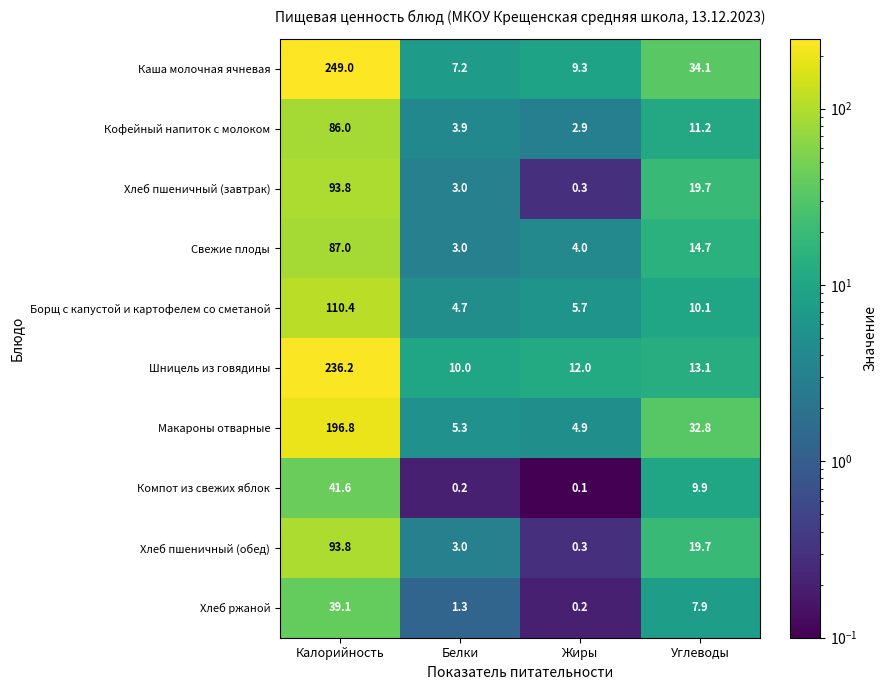

What is the sum of the Свежие плоды values at Белки and Жиры?

7.0